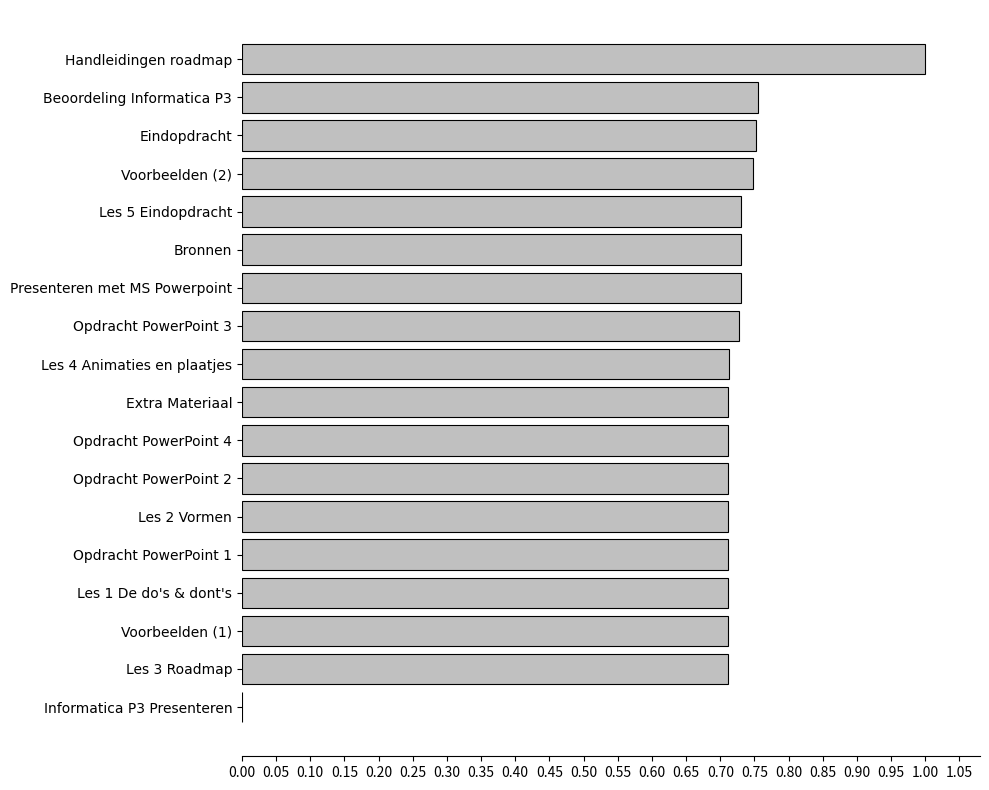

True or false: the data shows 0.7 at Opdracht PowerPoint 1.

True